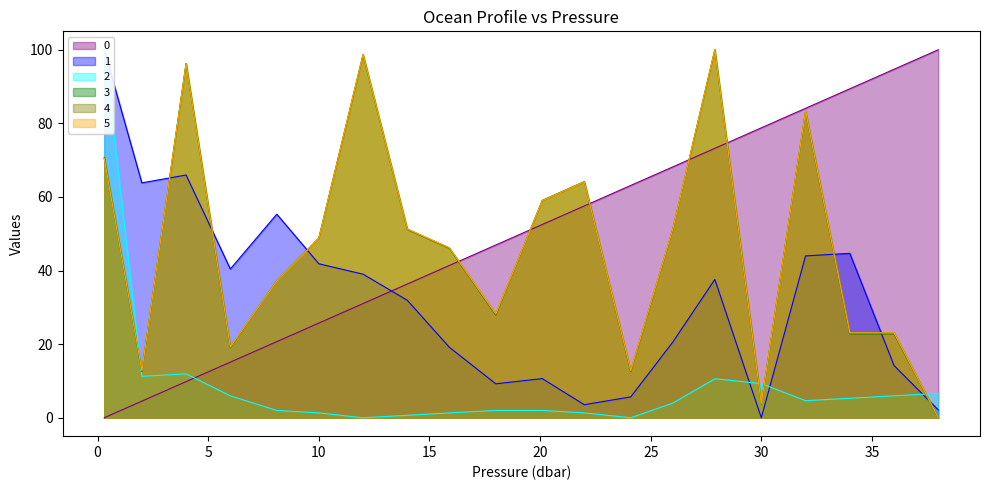

Reading right to left, what are all the values shown in this chart?

p: 38.0=100.0	36.0=94.7	34.0=89.4	32.0=84.1	30.0=78.8	27.9=73.2	26.0=68.2	24.1=63.1	22.0=57.6	20.1=52.5	18.0=46.9	15.9=41.4	14.0=36.3	12.0=31.0	10.0=25.7	8.1=20.7	6.0=15.1	4.0=9.8	2.0=4.5	0.3=0.0
o2_c: 38.0=2.1	36.0=14.2	34.0=44.7	32.0=44.0	30.0=0.0	27.9=37.6	26.0=20.6	24.1=5.7	22.0=3.5	20.1=10.6	18.0=9.2	15.9=19.1	14.0=31.9	12.0=39.0	10.0=41.8	8.1=55.3	6.0=40.4	4.0=66.0	2.0=63.8	0.3=100.0
sigma: 38.0=6.6	36.0=6.0	34.0=5.3	32.0=4.6	30.0=9.3	27.9=10.6	26.0=4.0	24.1=0.0	22.0=1.3	20.1=2.0	18.0=2.0	15.9=1.3	14.0=0.7	12.0=0.0	10.0=1.3	8.1=2.0	6.0=6.0	4.0=11.9	2.0=11.3	0.3=100.0
bbp: 38.0=0.0	36.0=22.8	34.0=22.8	32.0=83.3	30.0=3.7	27.9=100.0	26.0=51.2	24.1=12.6	22.0=64.2	20.1=59.1	18.0=27.9	15.9=46.0	14.0=51.2	12.0=98.6	10.0=48.8	8.1=37.2	6.0=19.1	4.0=96.3	2.0=12.6	0.3=70.7
poc: 38.0=0.0	36.0=23.1	34.0=23.1	32.0=83.3	30.0=3.9	27.9=100.0	26.0=51.3	24.1=12.8	22.0=64.1	20.1=59.0	18.0=28.2	15.9=46.1	14.0=51.3	12.0=98.7	10.0=48.7	8.1=37.2	6.0=19.2	4.0=96.1	2.0=12.8	0.3=70.5
cphyto: 38.0=0.0	36.0=23.1	34.0=23.1	32.0=83.3	30.0=3.8	27.9=100.0	26.0=51.3	24.1=12.8	22.0=64.1	20.1=59.0	18.0=28.2	15.9=46.2	14.0=51.3	12.0=98.7	10.0=48.7	8.1=37.2	6.0=19.2	4.0=96.2	2.0=12.8	0.3=70.5